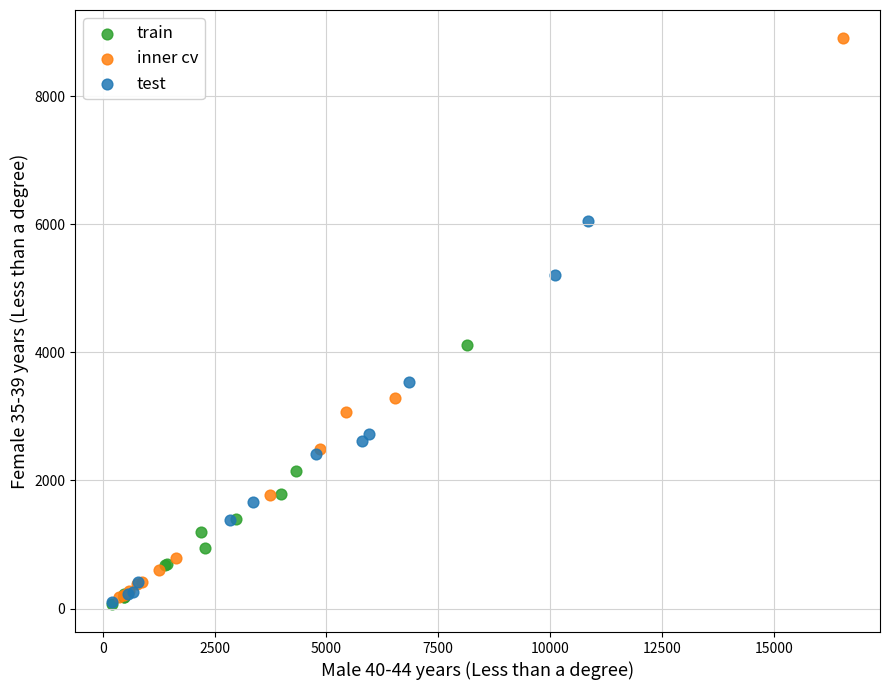

Which series has the widest spread of Y values?

inner cv